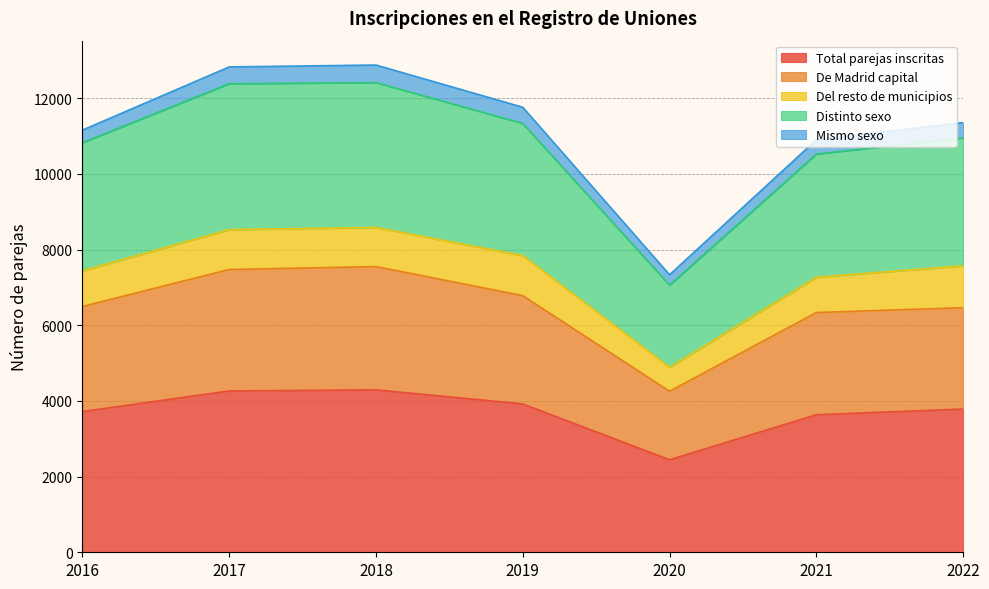

What is the value of the Total parejas inscritas point at the 2nd from the left?

4264